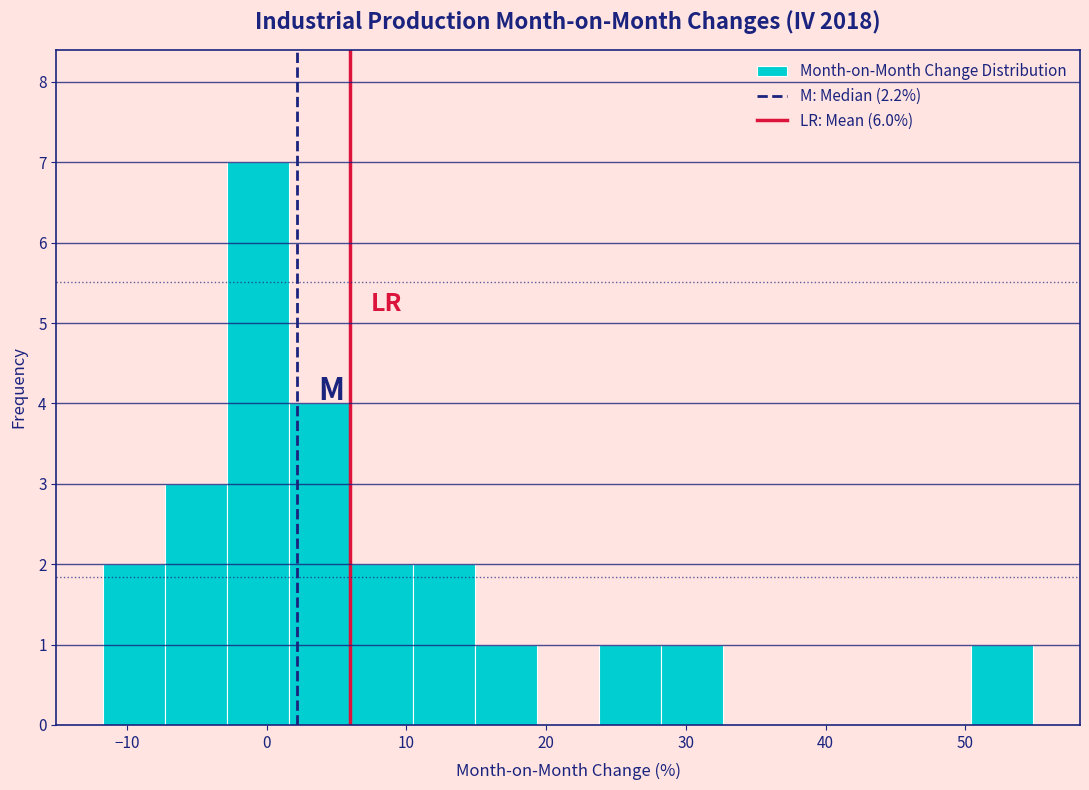

Reading left to right, transcribe this chart: for each bar, give the range it covers on the x-axis and its height. Neither the bar edges nor the heights are printed on the chart, so give them approximately, as read against the axes.

-12 to -7: 2
-7 to -3: 3
-3 to 2: 7
2 to 6: 4
6 to 10: 2
10 to 15: 2
15 to 19: 1
19 to 24: 0
24 to 28: 1
28 to 33: 1
33 to 37: 0
37 to 42: 0
42 to 46: 0
46 to 50: 0
50 to 55: 1